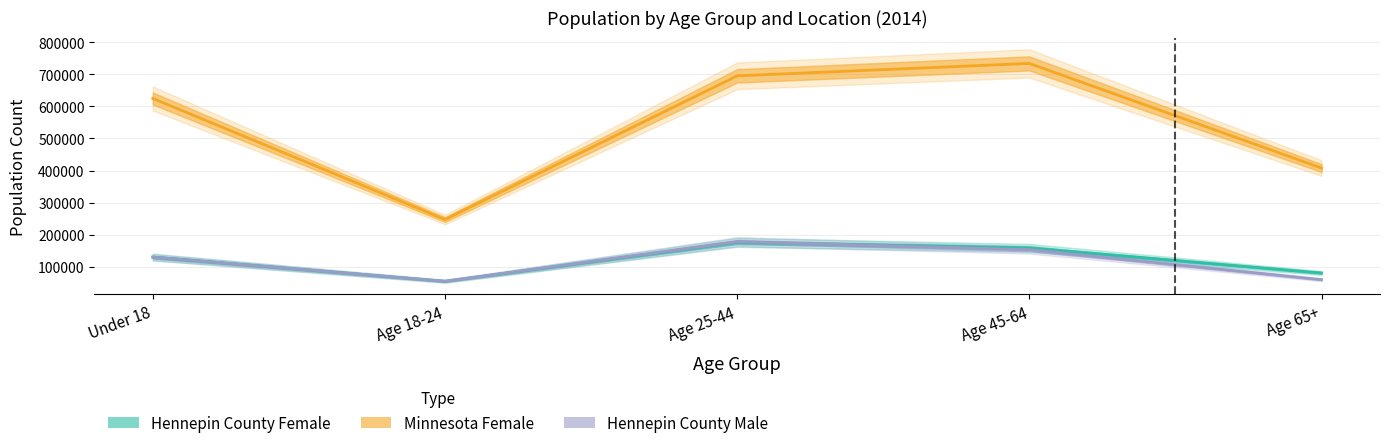

Is it true that Hennepin County Female equals 80772 at Age 65+?

True